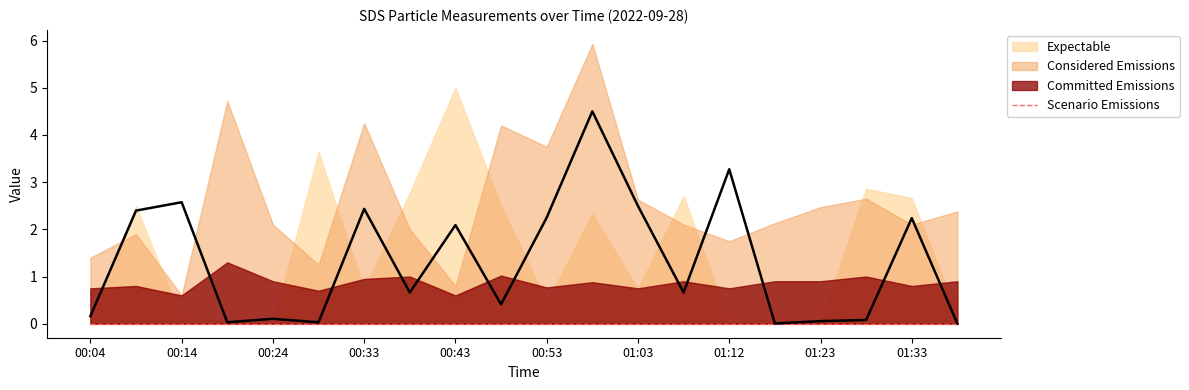

What position from the left is 01:23?

17